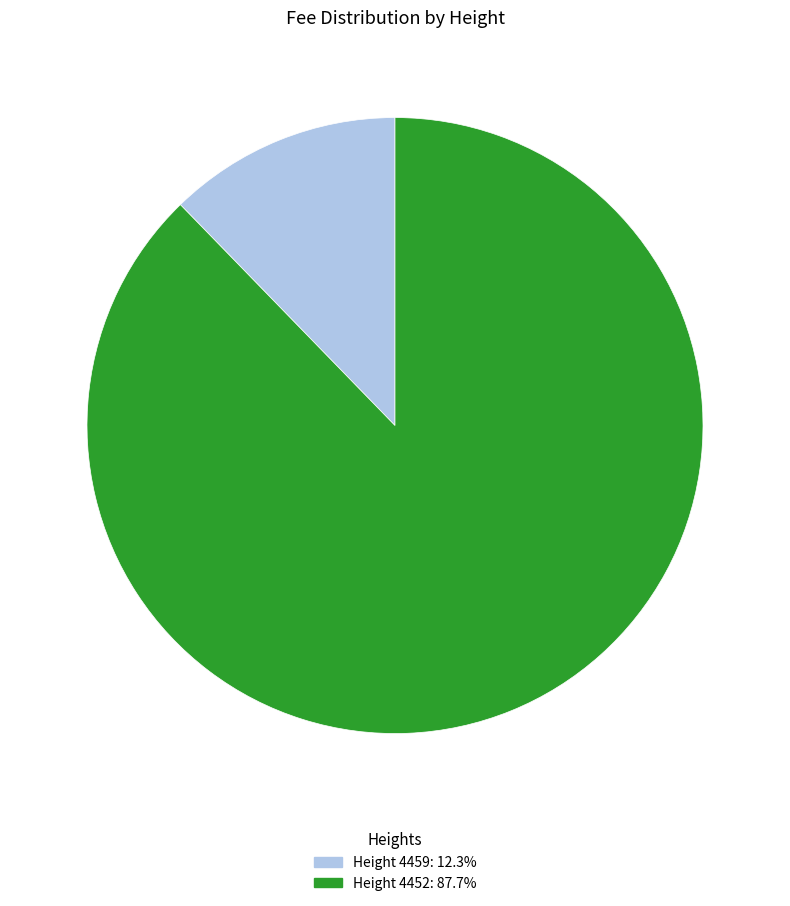

Is there any slice that represents more than half of the pie?

Yes